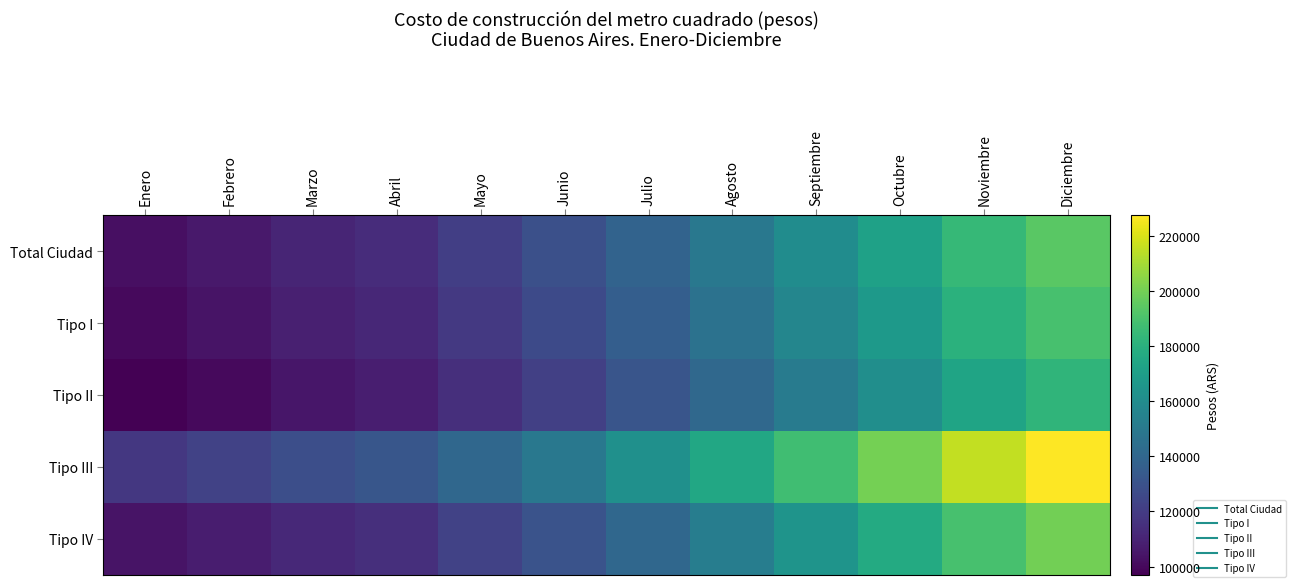

Which category has the highest value across all series?

Diciembre